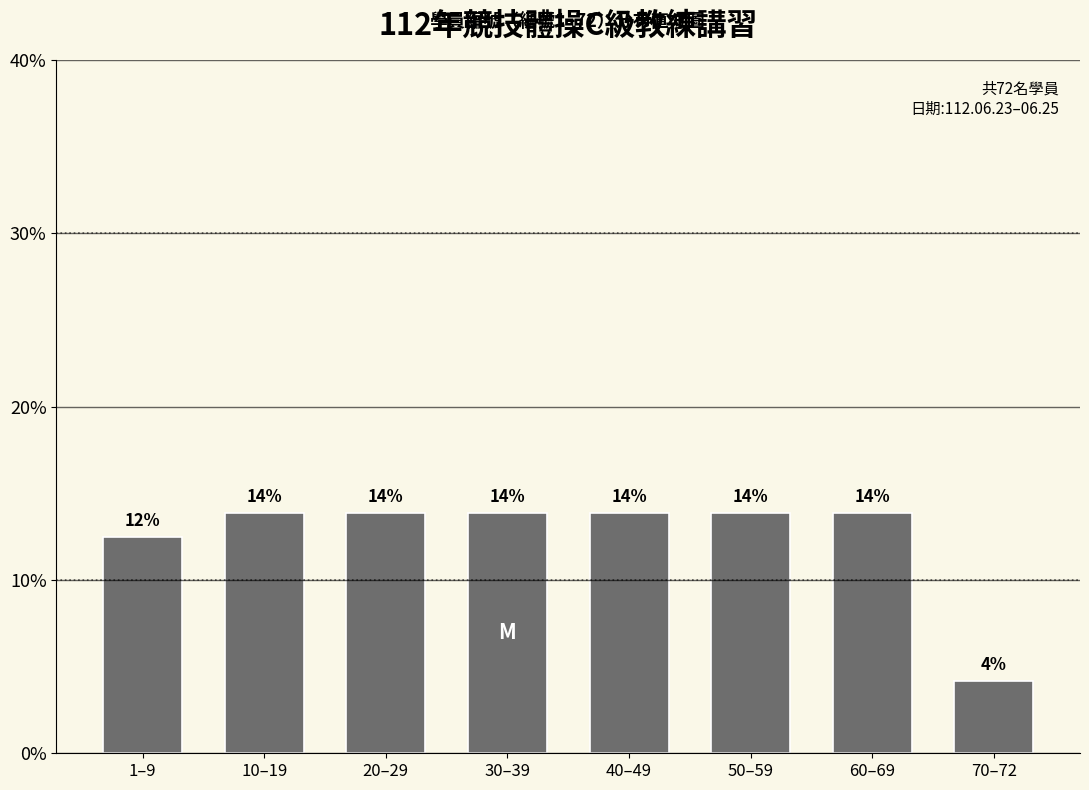

Are the bars horizontal?

No